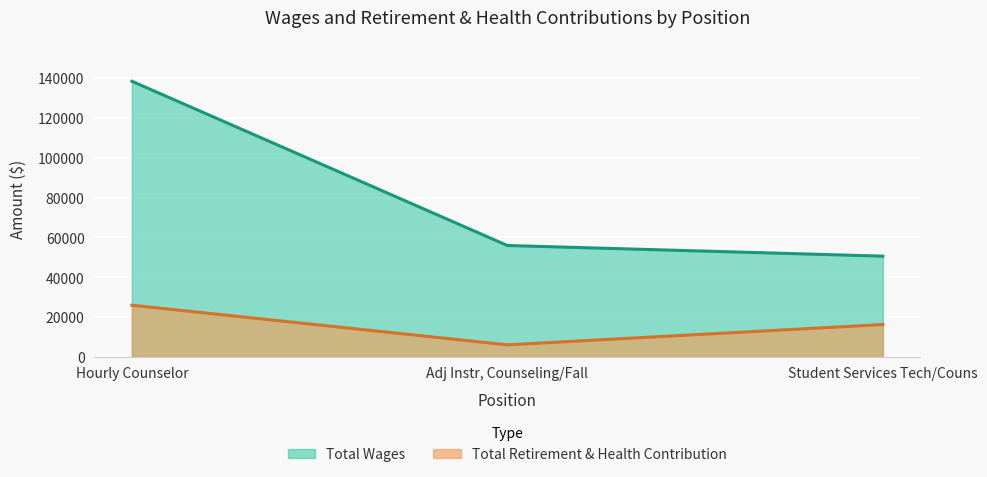

Which category has the highest value in the Total Retirement & Health Contribution series?

Hourly Counselor